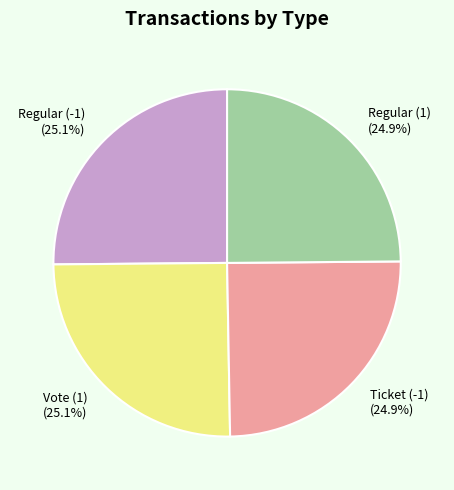

To the nearest percent, what percentage of the pie is Regular (-1)?

25%